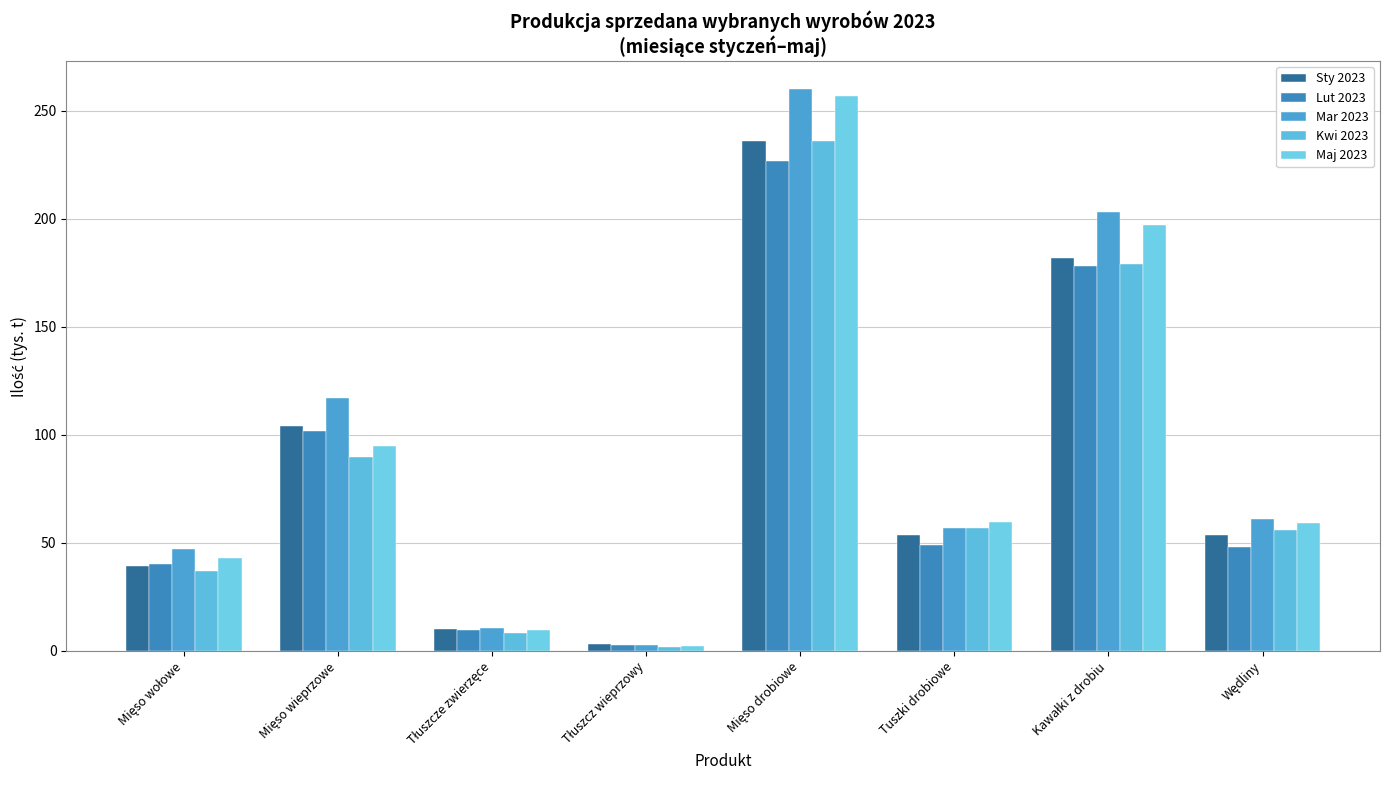

Which series has the largest total across all categories?

Mar 2023